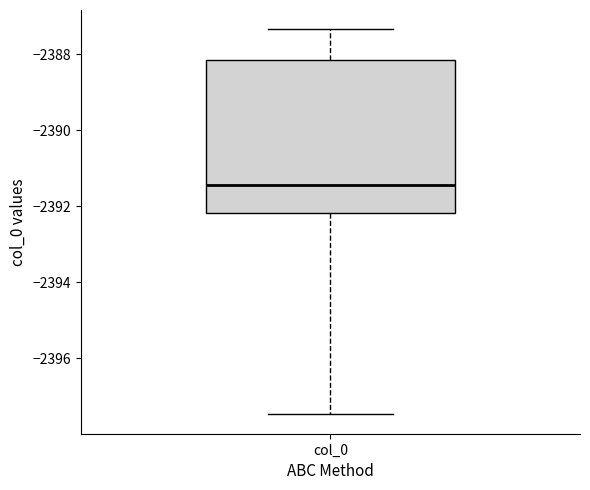

Where does the lower whisker of the box for col_0 end on the y-axis? The values are not printed on the chart, so give them approximately, as read against the axis.

-2397.4